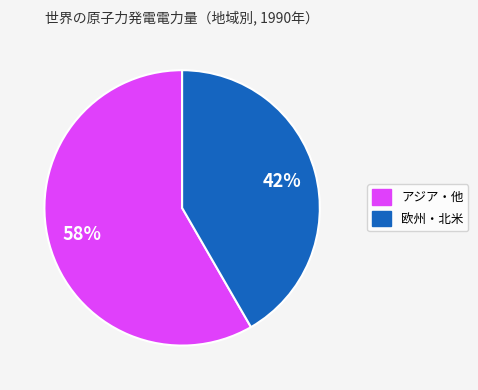

Count the number of slices in the pie.

2